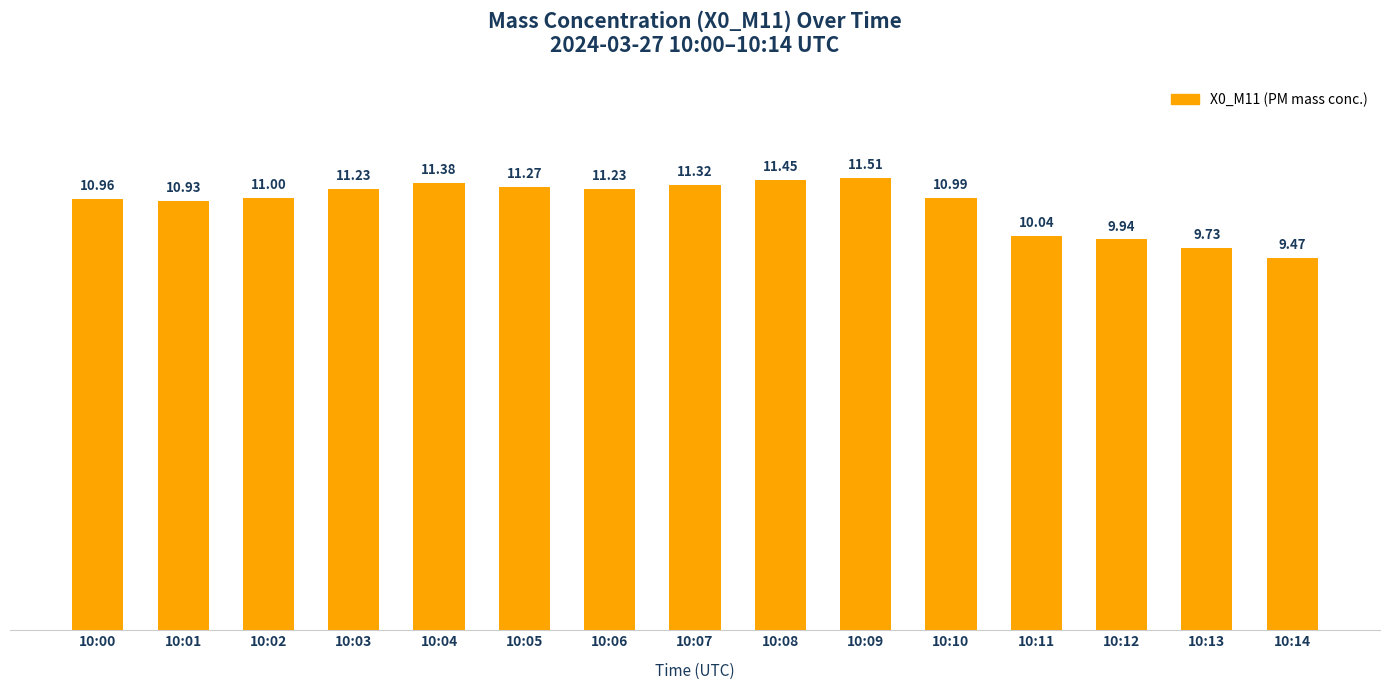

What is the value of the 1st bar from the left?

11.0